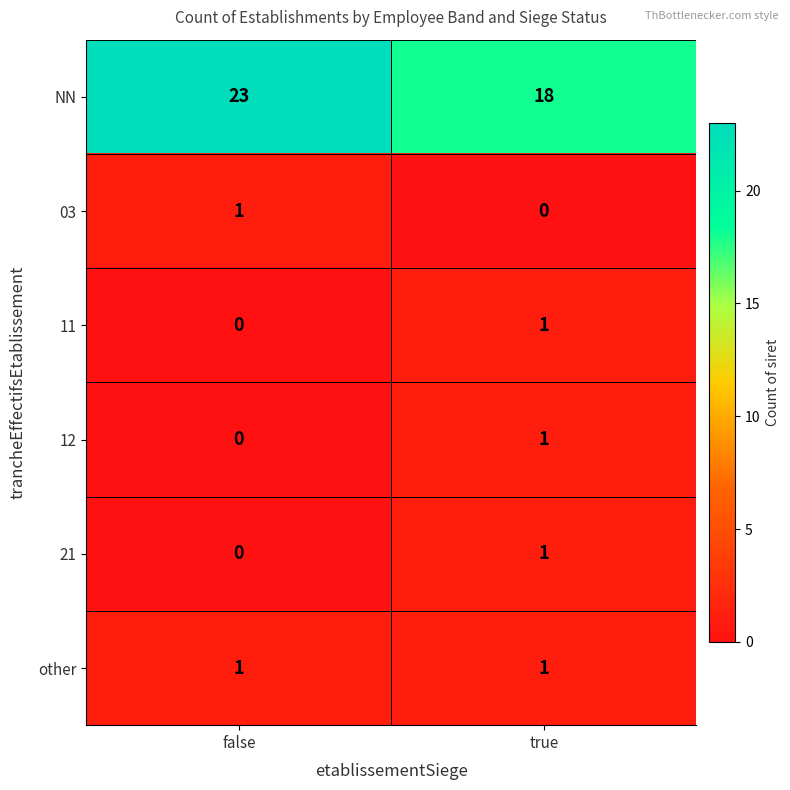

The value of 12 at true is 1. True or false?

True